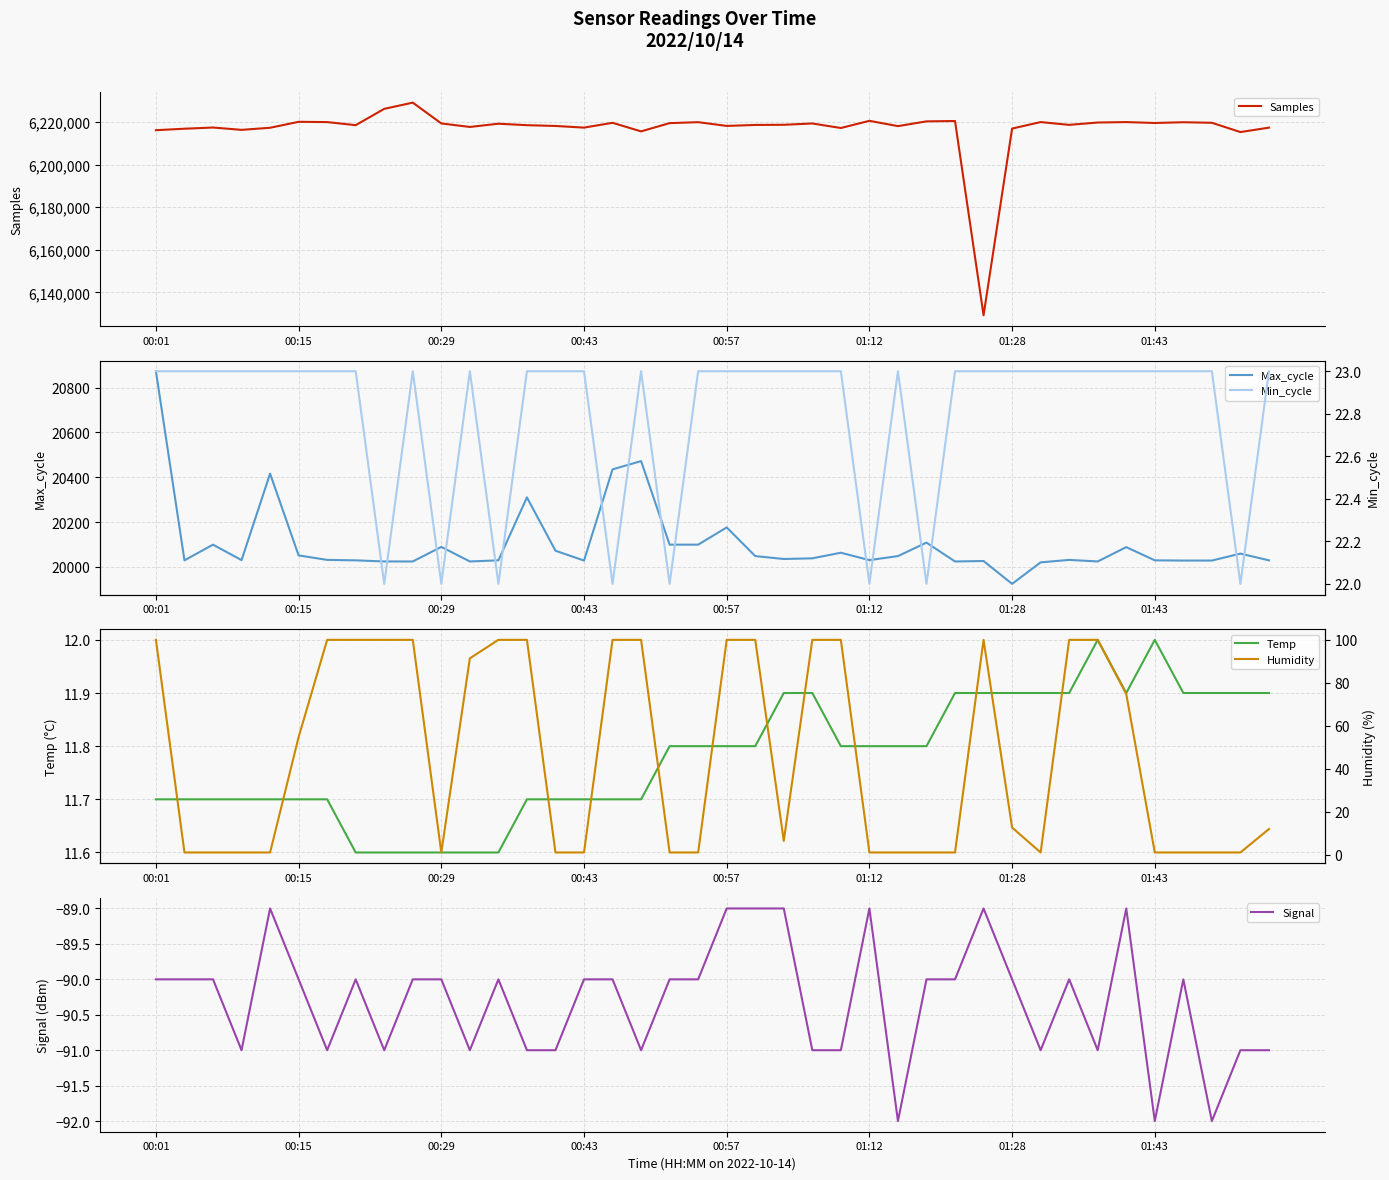

Is it true that Max_cycle equals 28809.9 at 00:57?

False